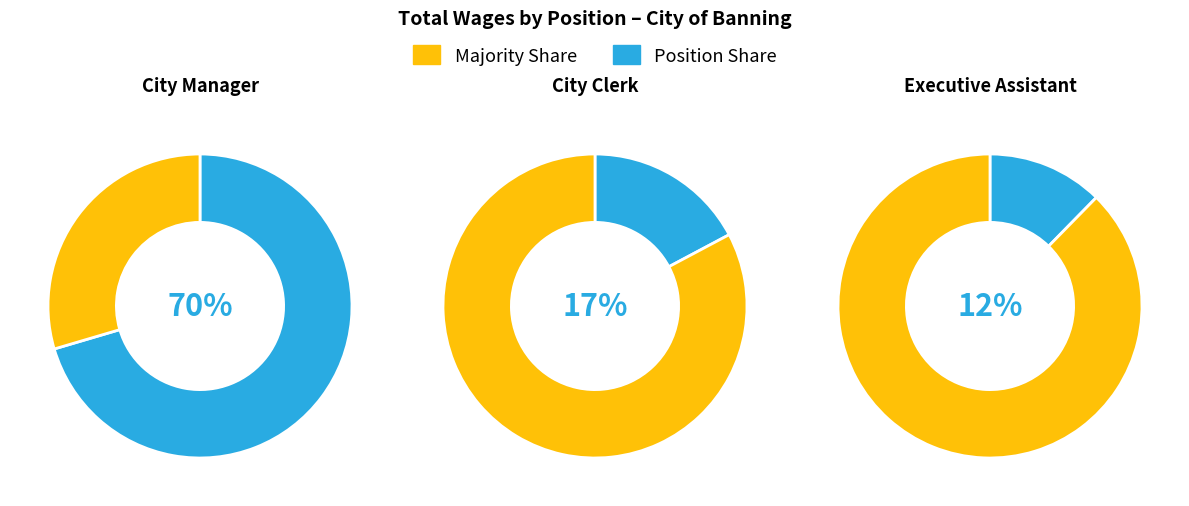

Rank the categories by value from lowest to highest.

Executive Assistant, City Clerk, City Manager